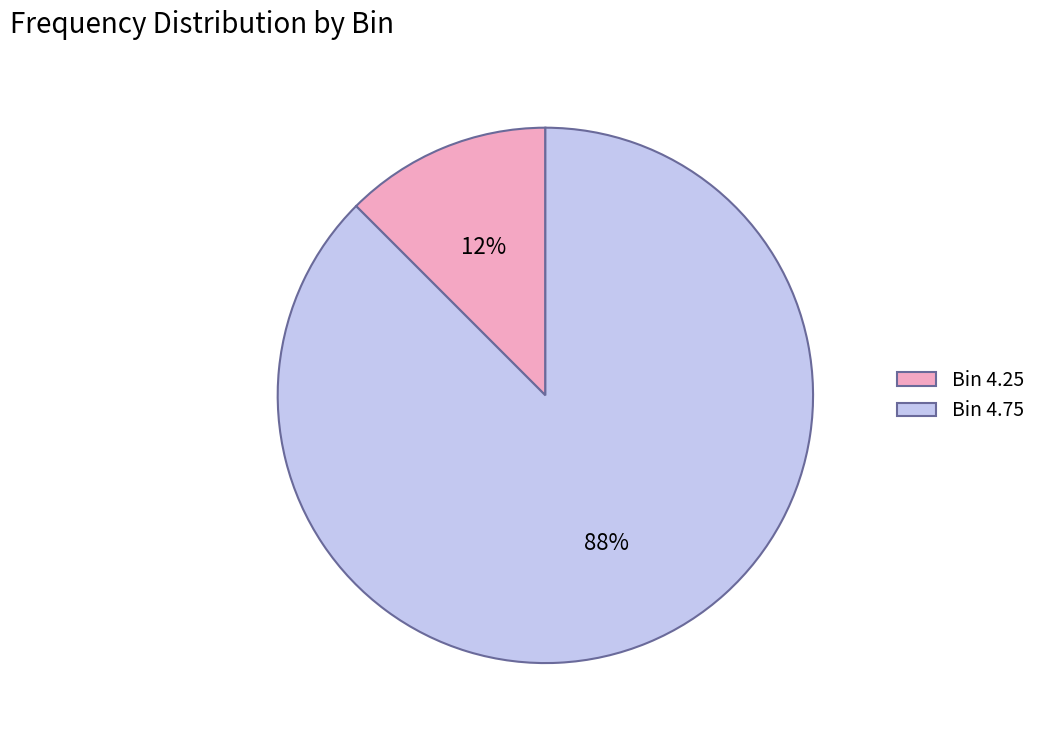

To the nearest percent, what is the average slice percentage?

50%